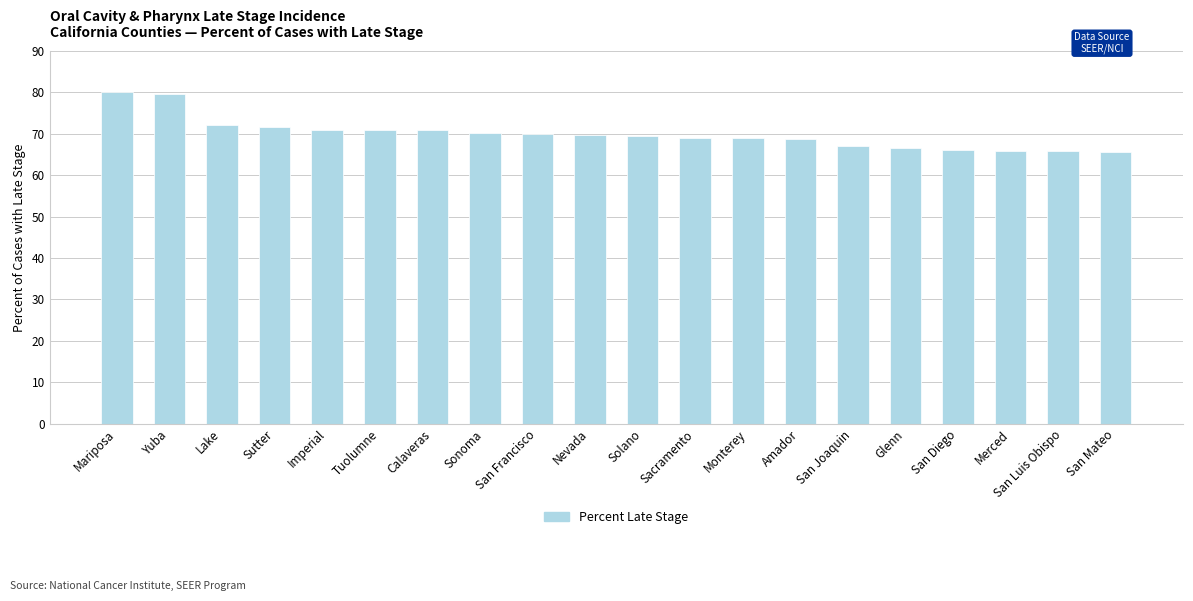

What is the average value?

70.0